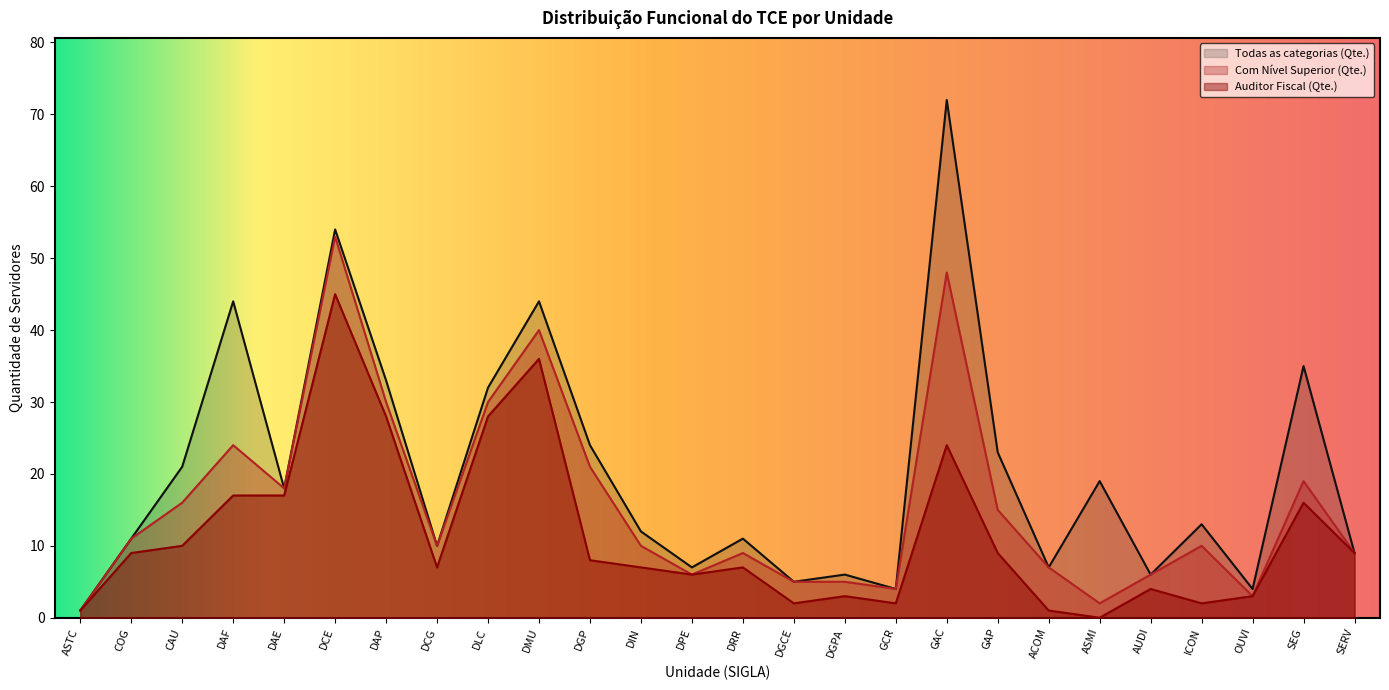

What is the label of the 25th point from the right?

COG